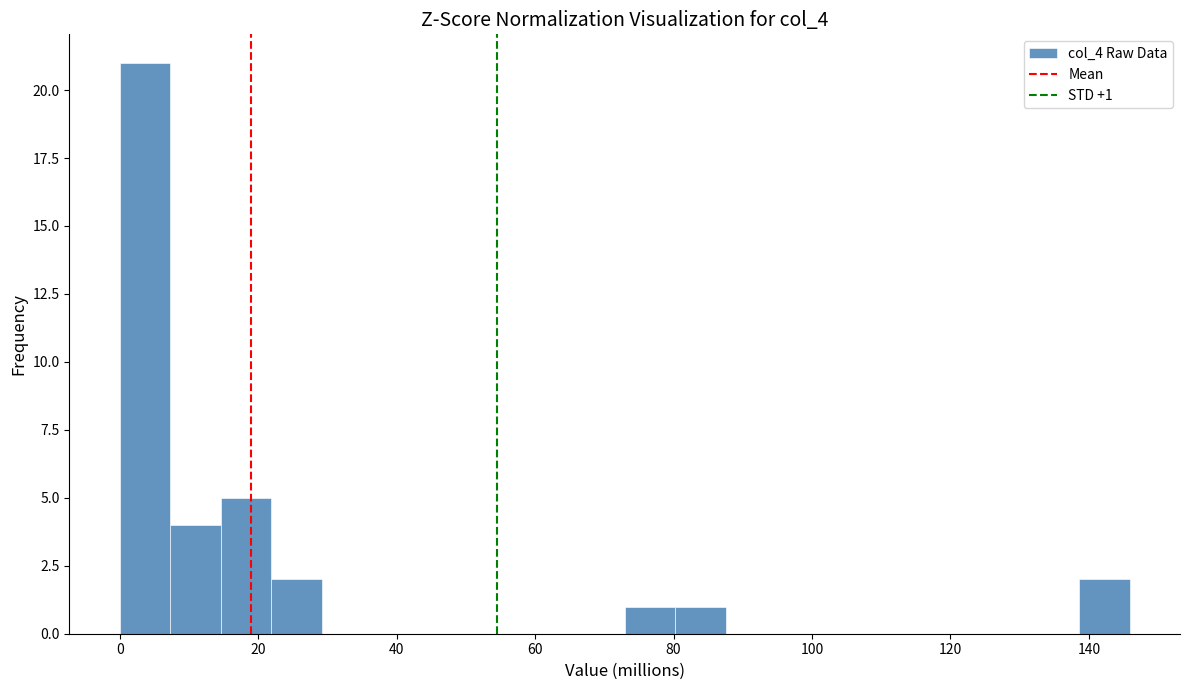

Around what value on the x-axis is the tallest bar? Give the approximate position of its centre, as read against the axis.

4